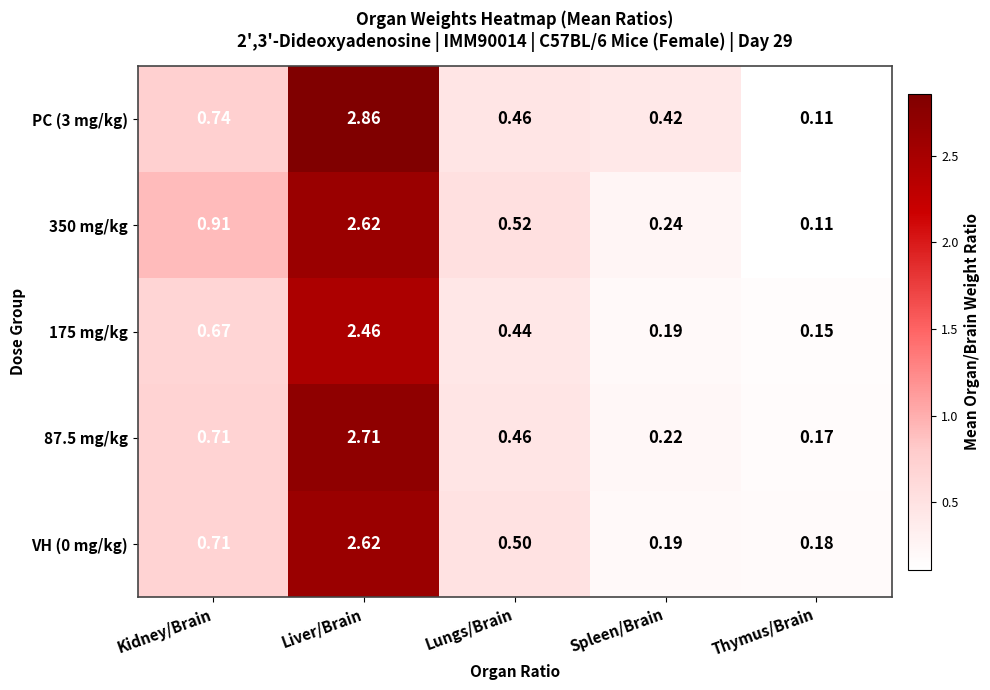

List the labels in order of 175 mg/kg value, largest first.

Liver/Brain, Kidney/Brain, Lungs/Brain, Spleen/Brain, Thymus/Brain